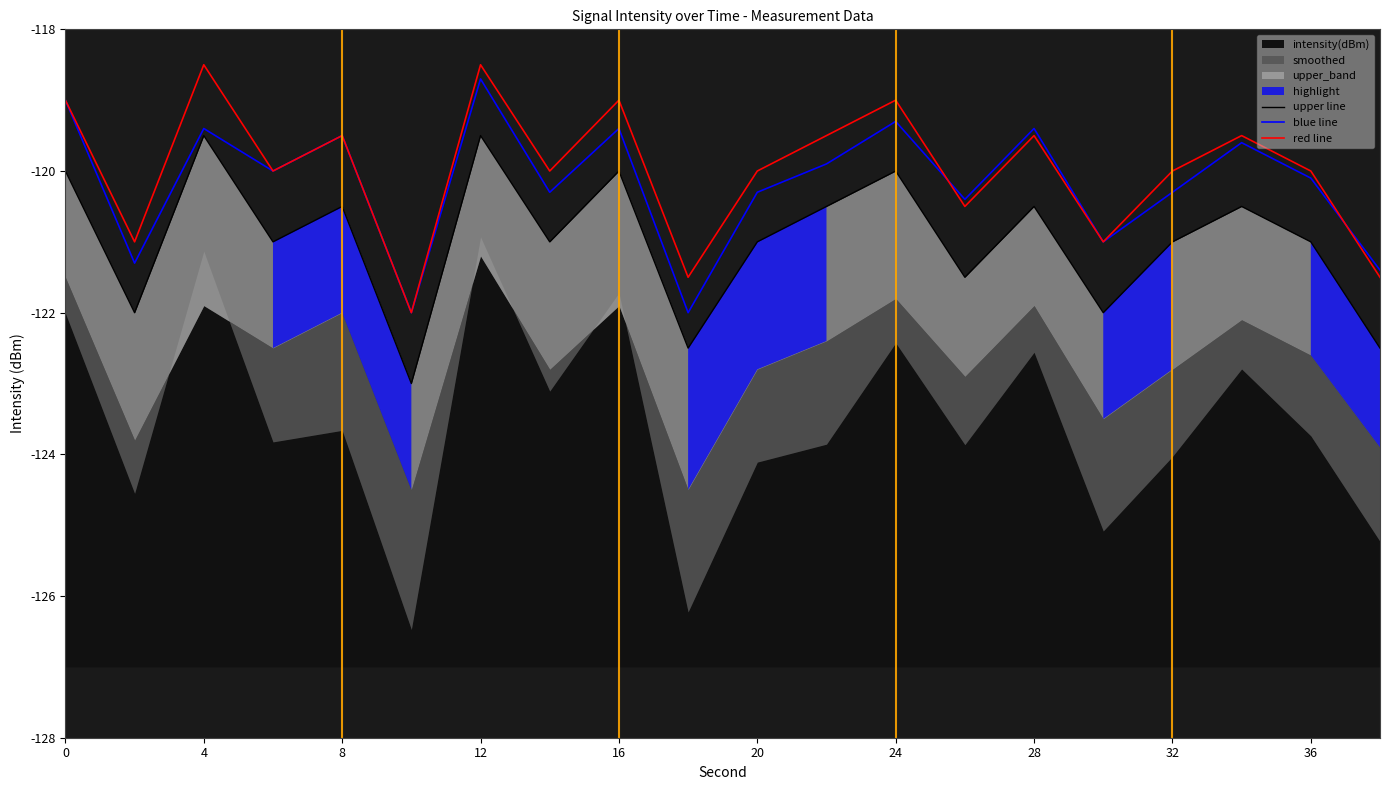

What is the highest value of the blue line series?

-118.7